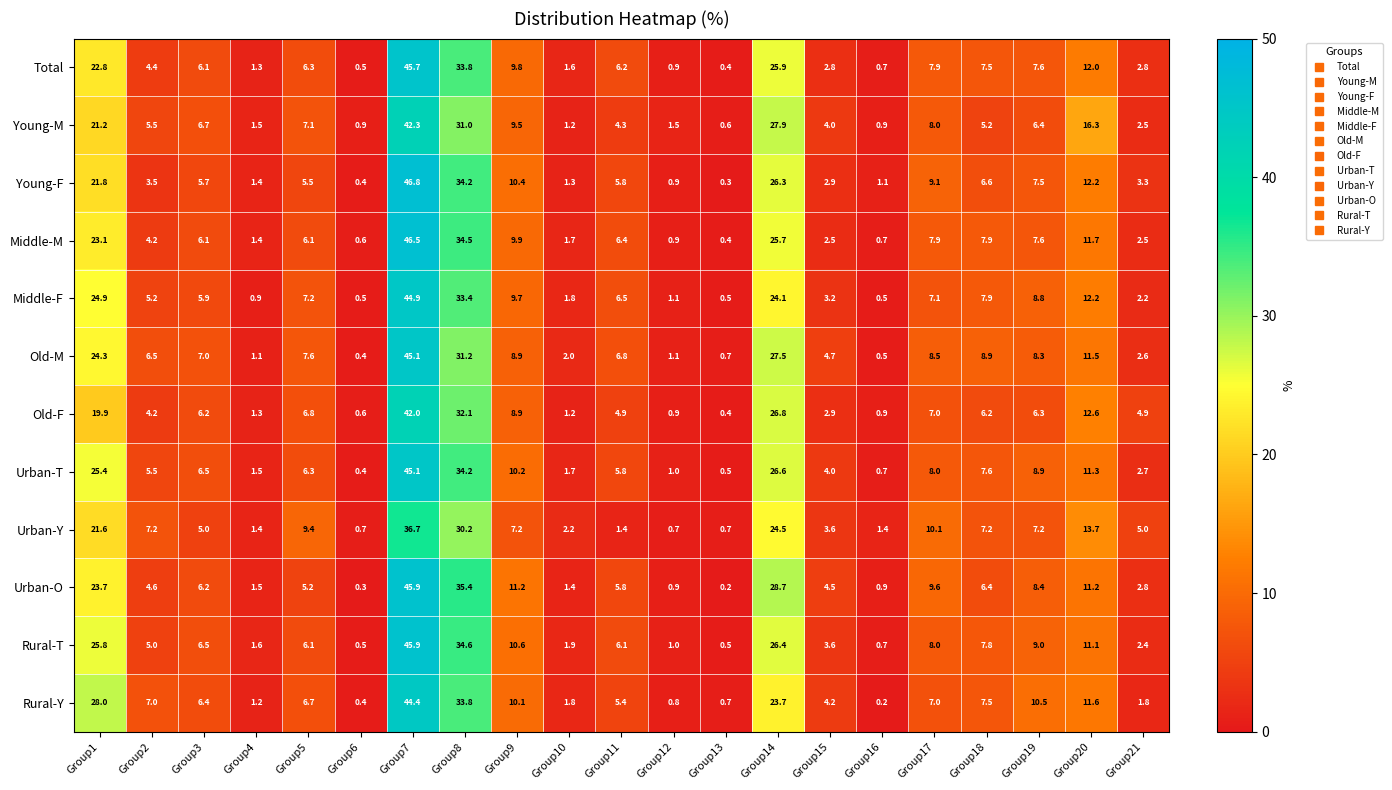

At which category is the sum across all series the highest?

Group7